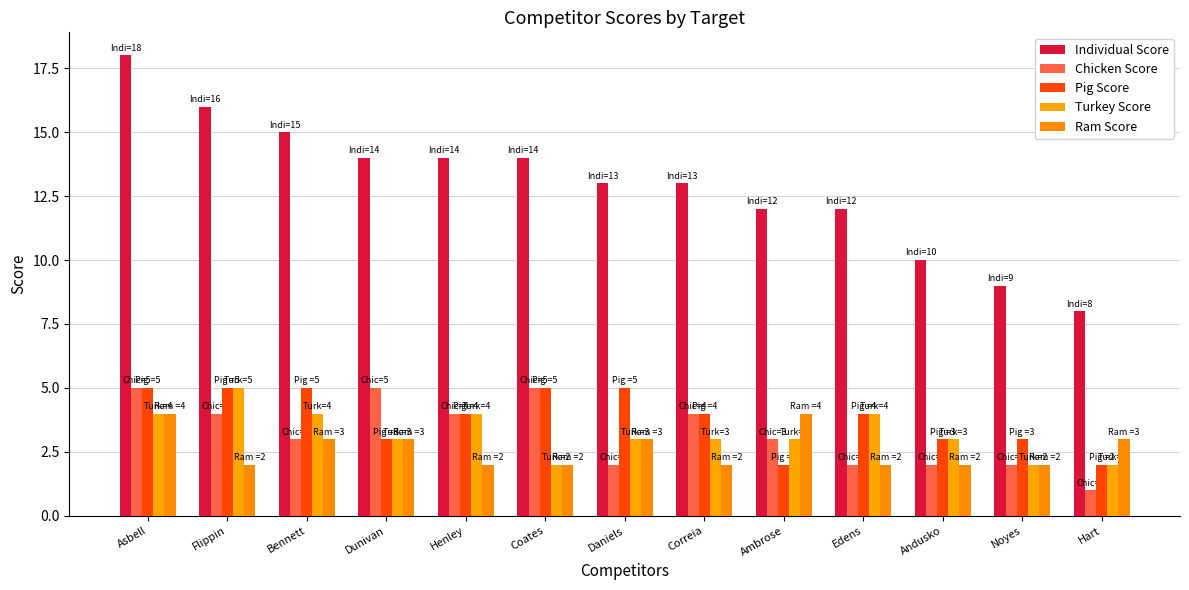

What is the difference between the second highest and second lowest values in the Turkey Score series?

2